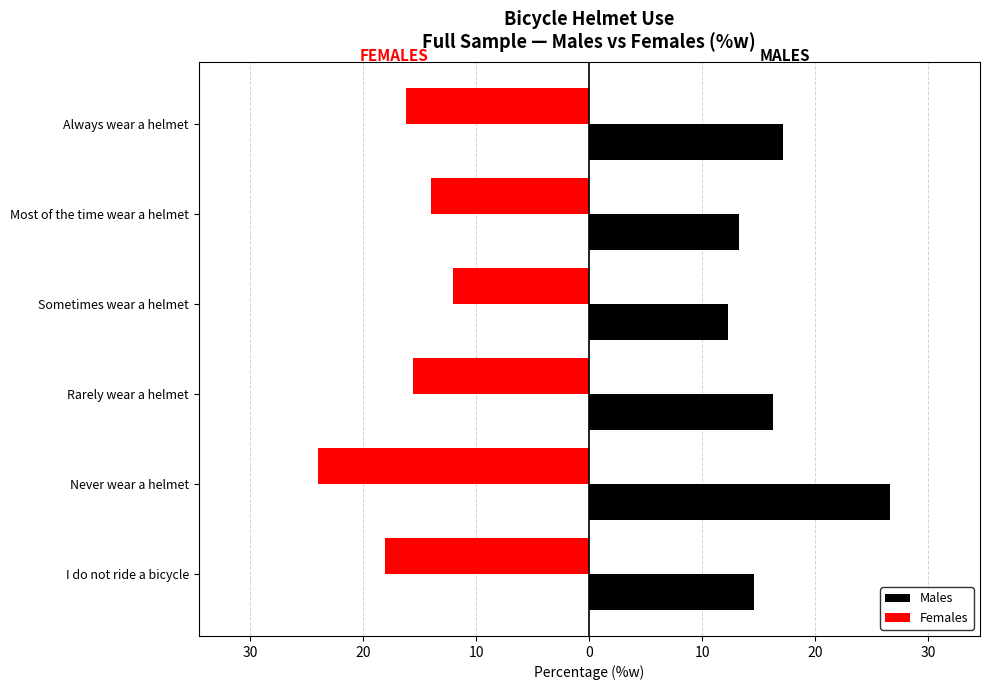

What is the minimum value shown in the chart?

-24.0